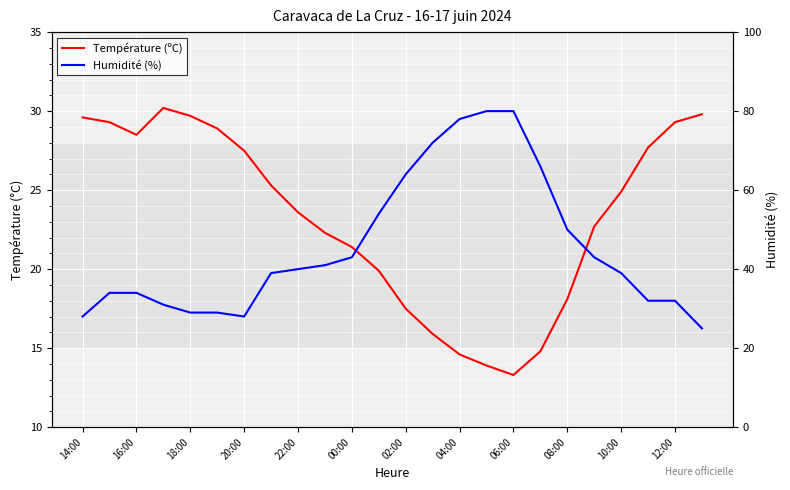

The Température (ºC) series shows 18.1 at 08:00. True or false?

True